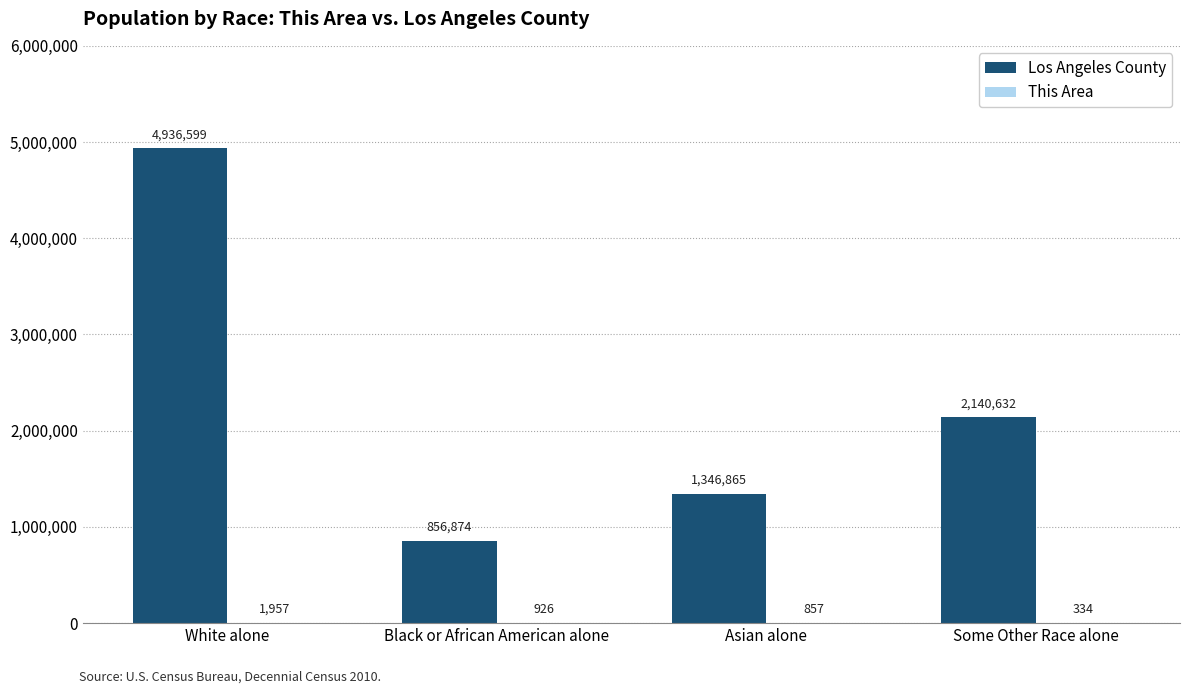

What is the maximum value for Los Angeles County?

4936599